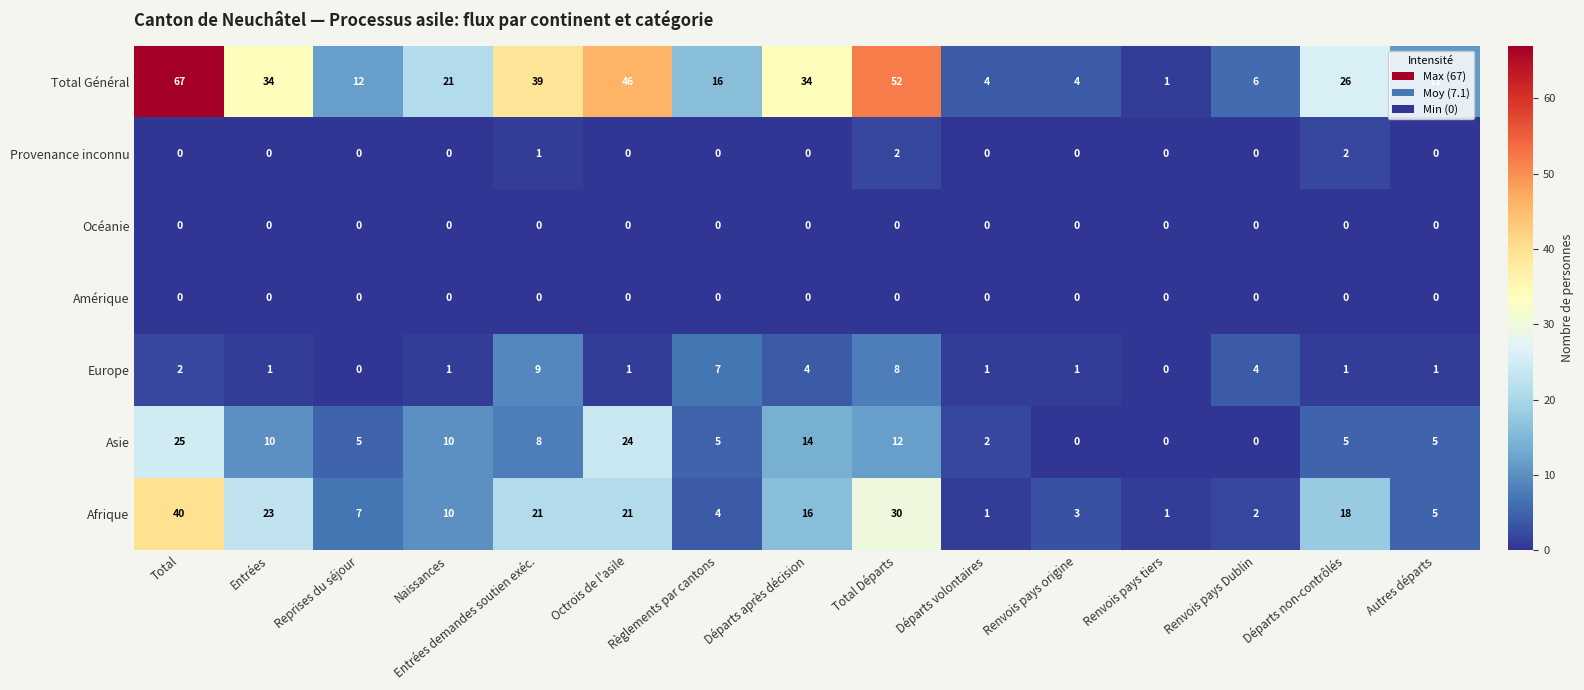

How many Provenance inconnu values are between 0 and 1?

13